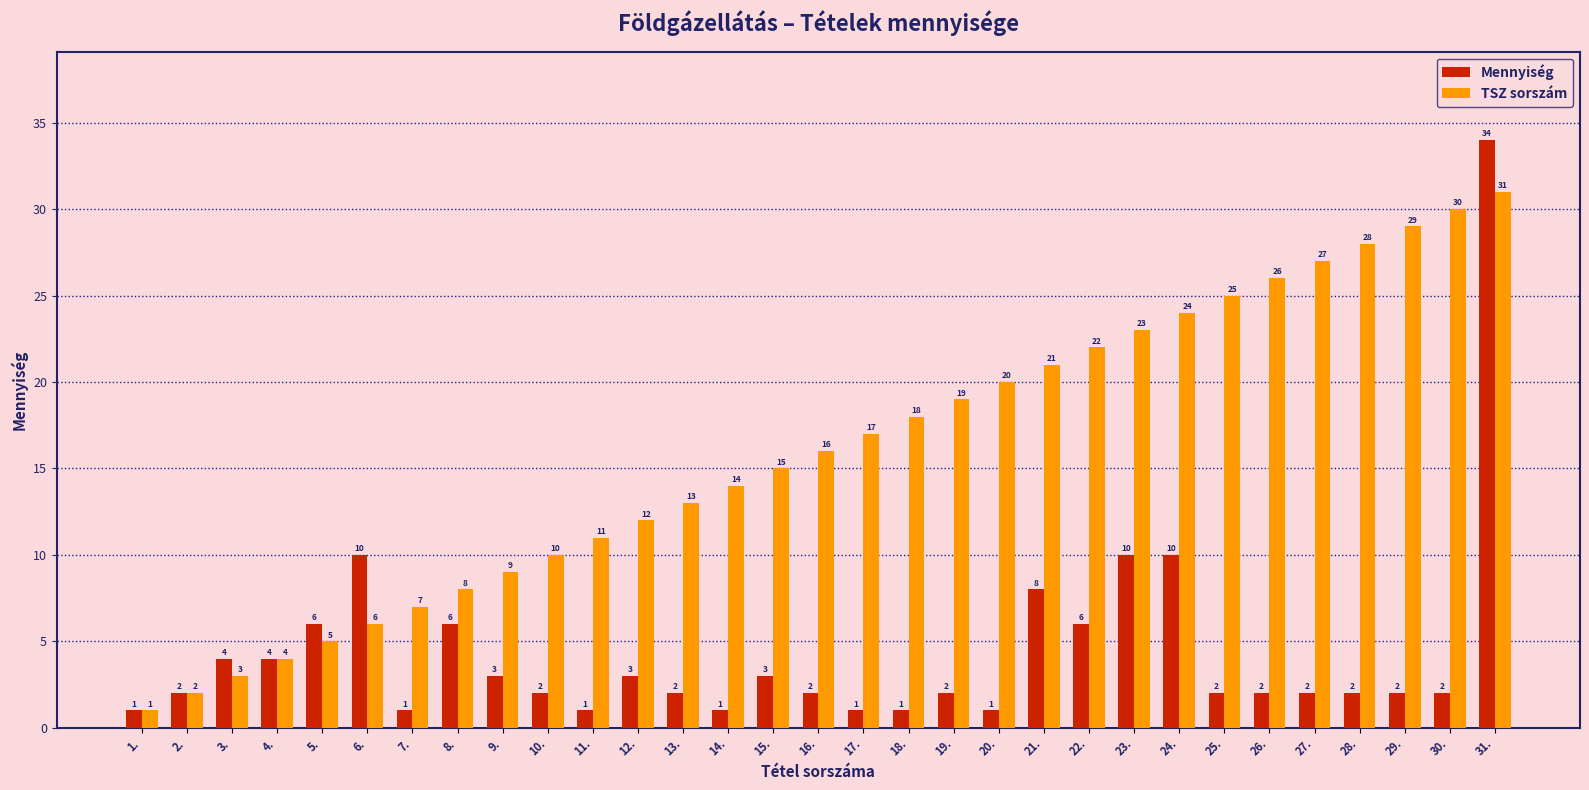

What is the difference between the maximum and minimum values in the TSZ sorszám series?

30